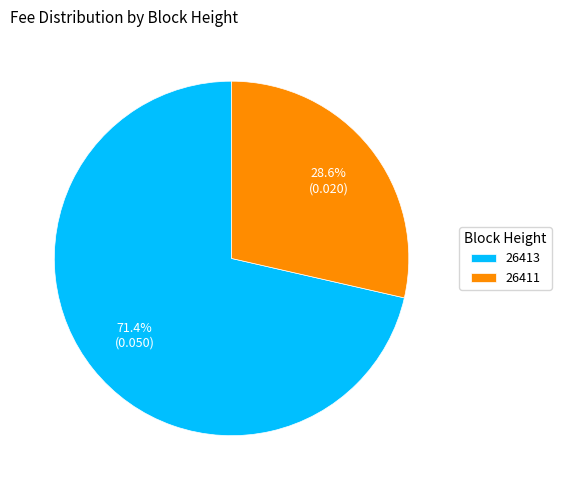

Which has a higher value, 26411 or 26413?

26413